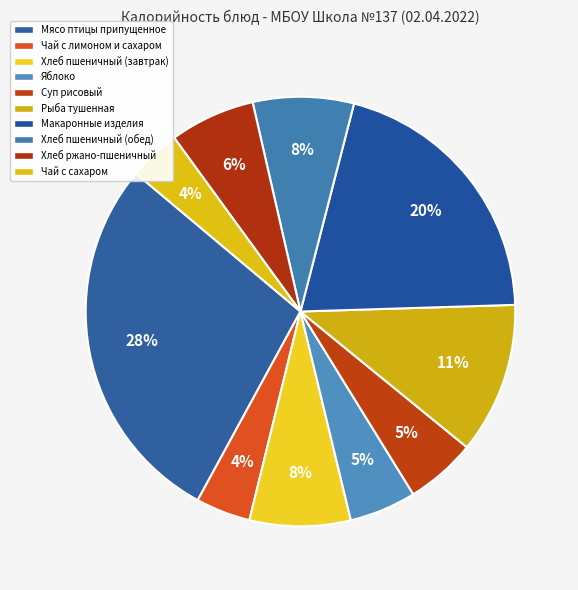

What percentage is the Суп рисовый slice, to the nearest percent?

5%